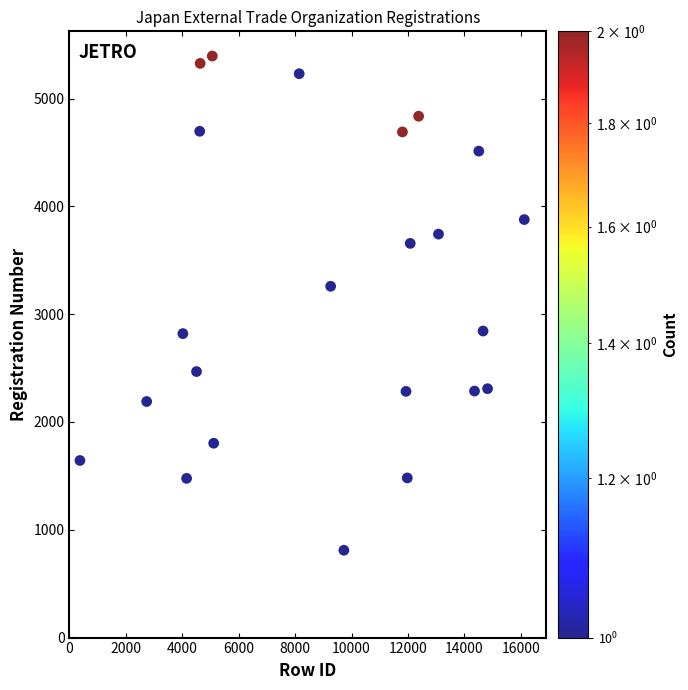

What is the range of X values (max minus min)?

15751